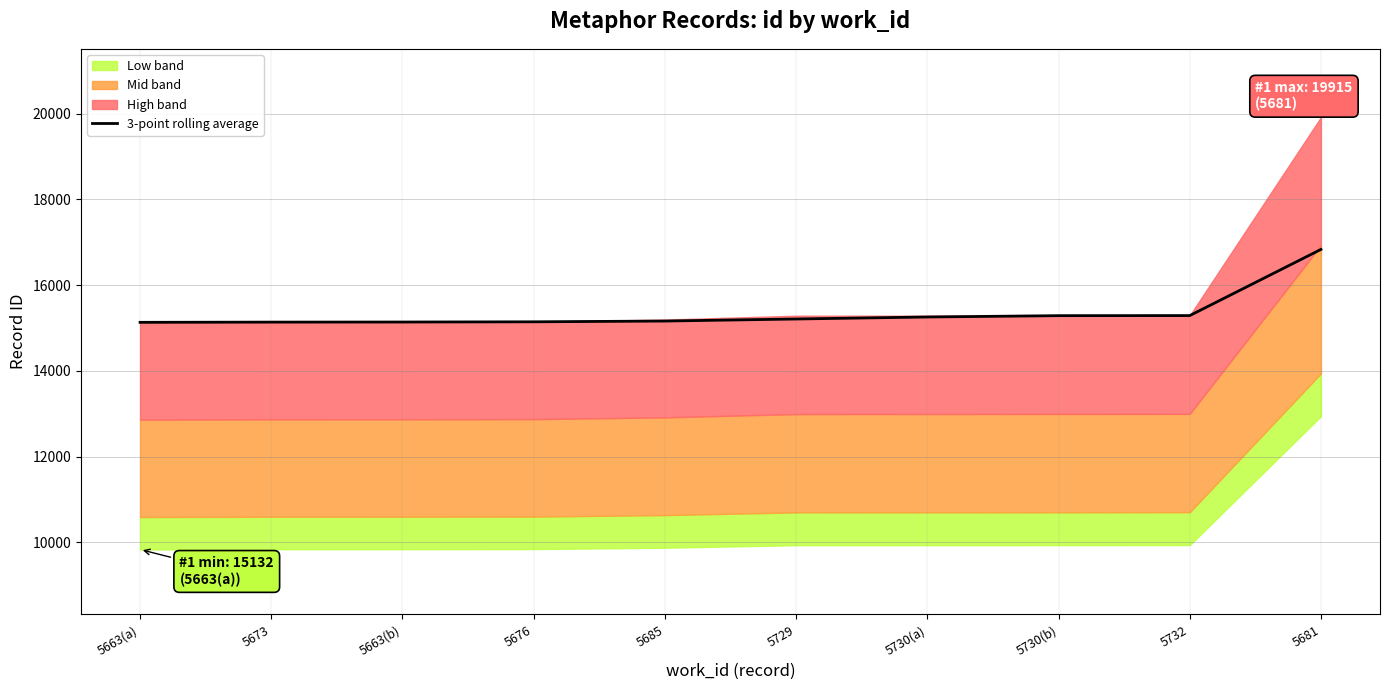

What is the difference between the maximum and minimum values?

1700.0